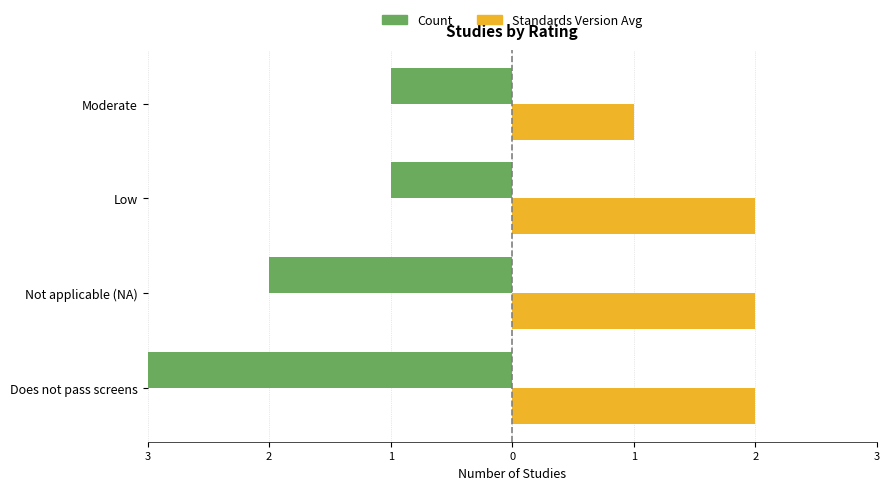

How many Count (left) values are between -2 and -1?

3